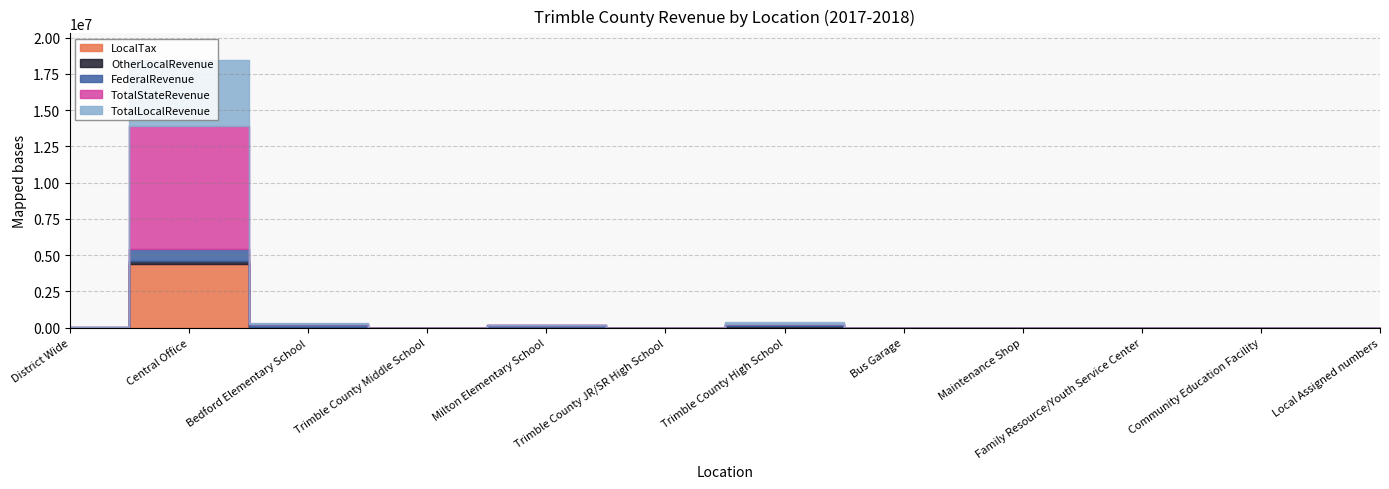

Does the chart display data point markers on the line(s)?

No